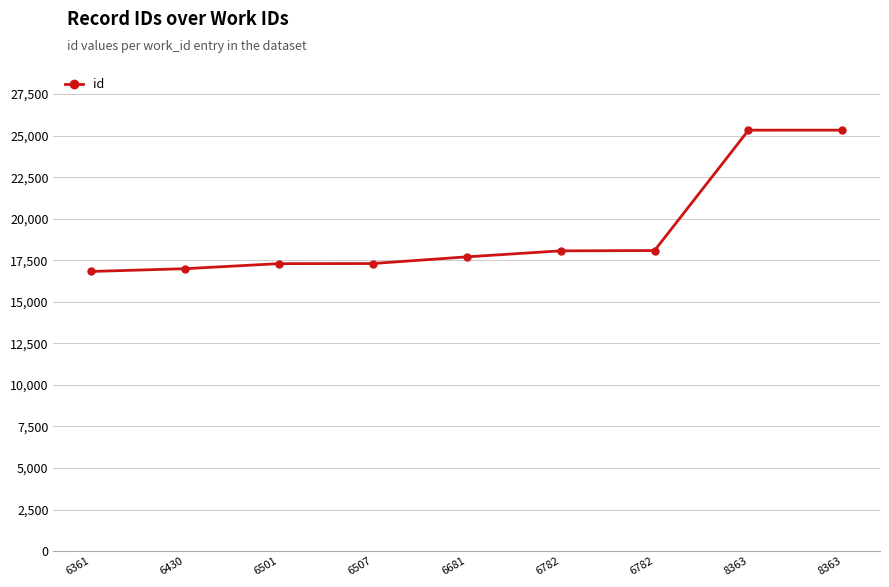

How many lines are shown in the chart?

1